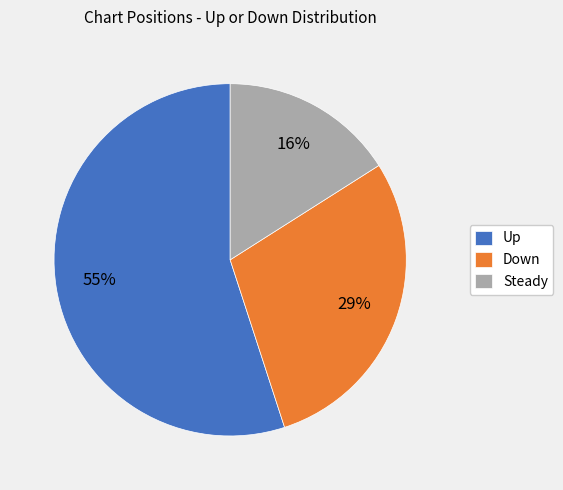

Is there a majority slice in this chart?

Yes